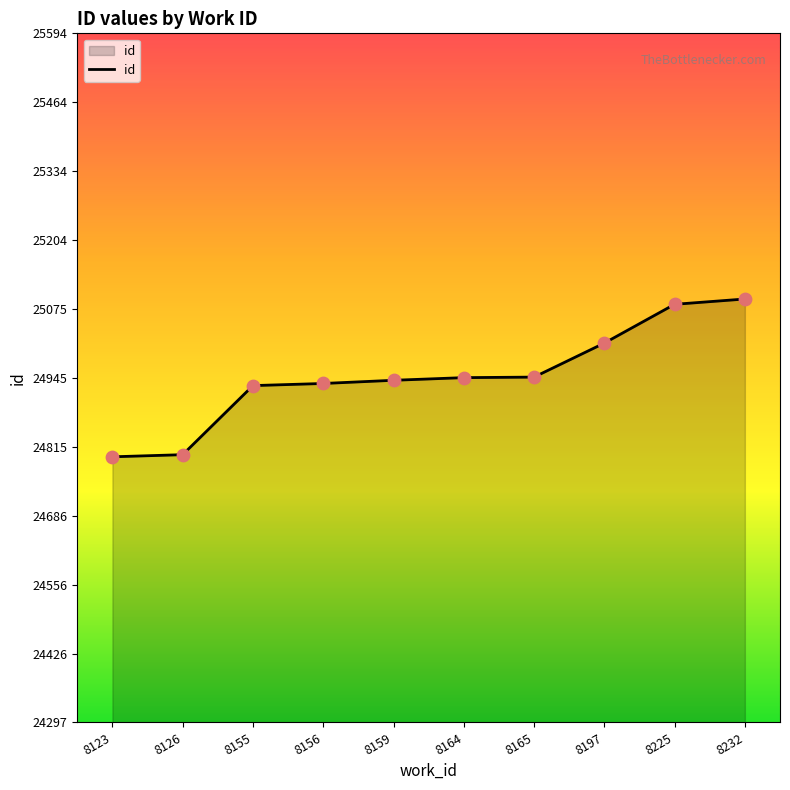

Approximately how many times larger is the value at 8232 compared to 8165?

1.0